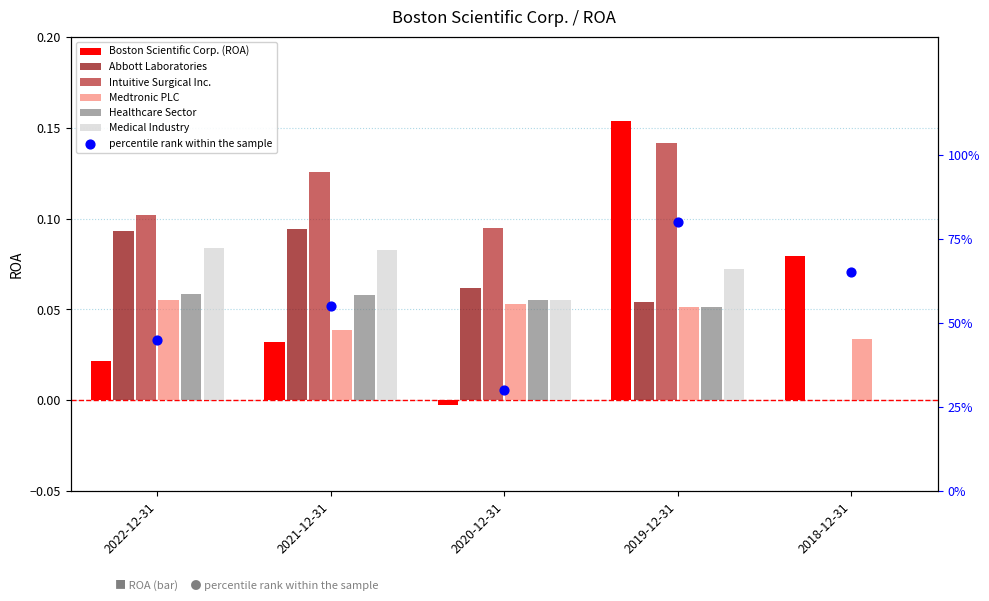

At how many categories does at least one series exceed 0?

5